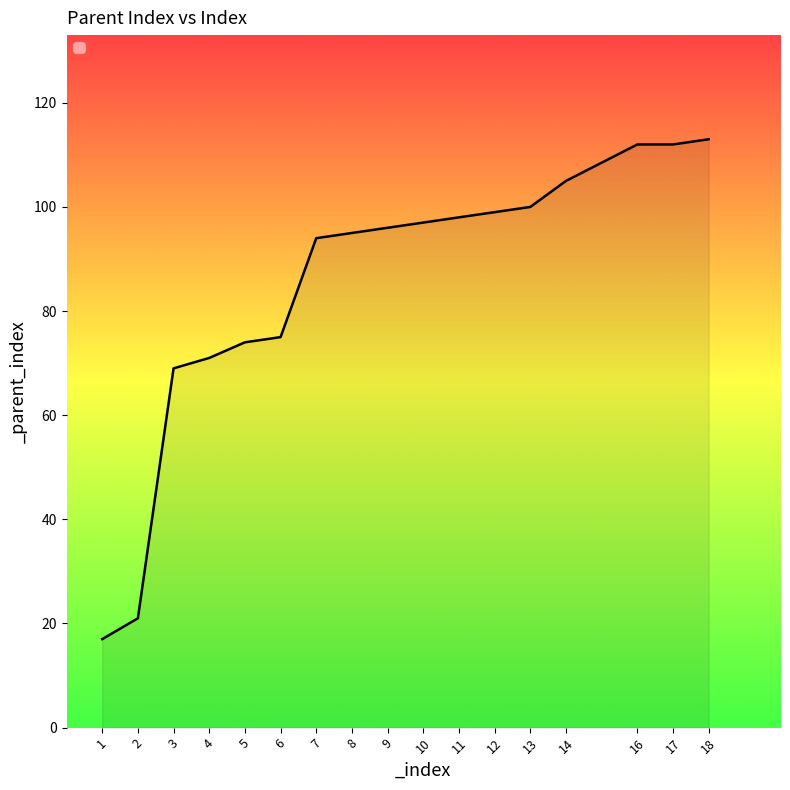

The value at 1 is 27. True or false?

False